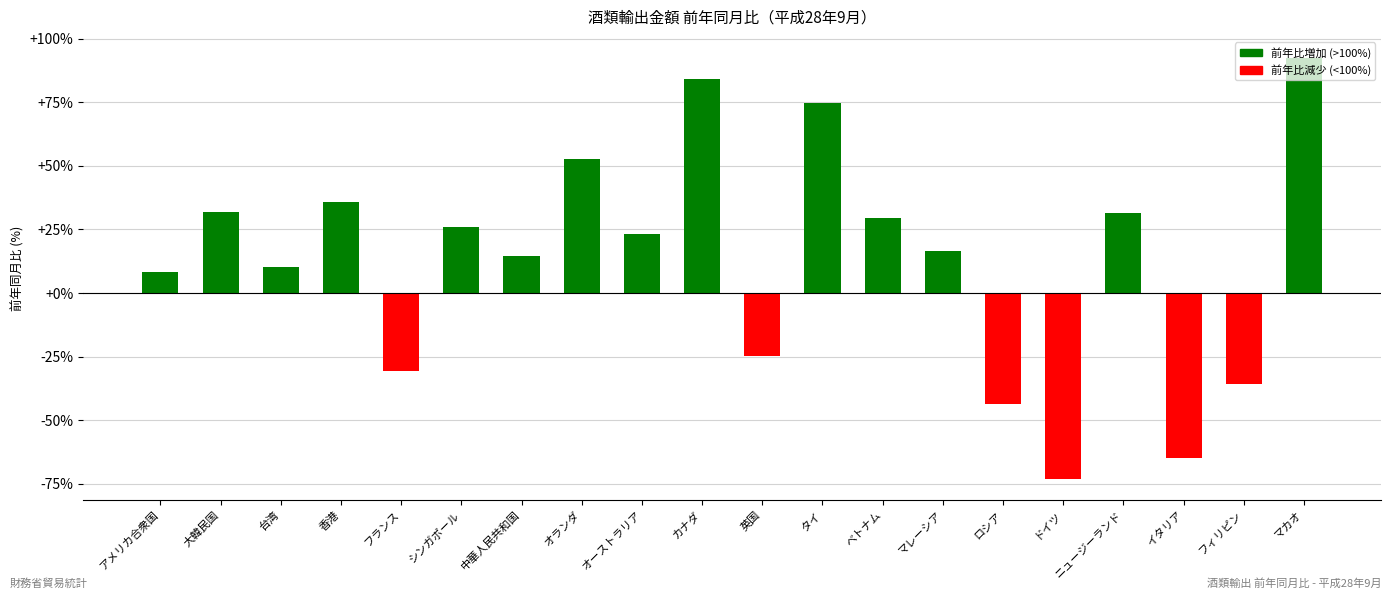

What is the approximate value at ドイツ?

-73.2